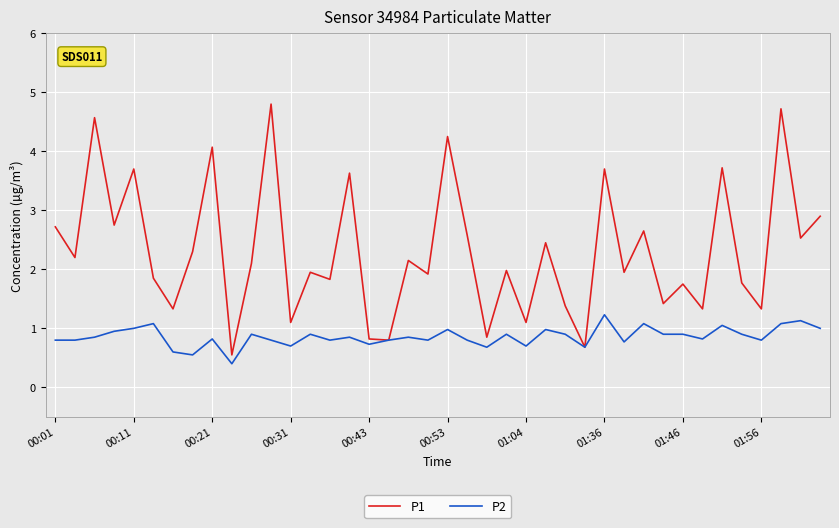

Which series has the largest total across all categories?

P1